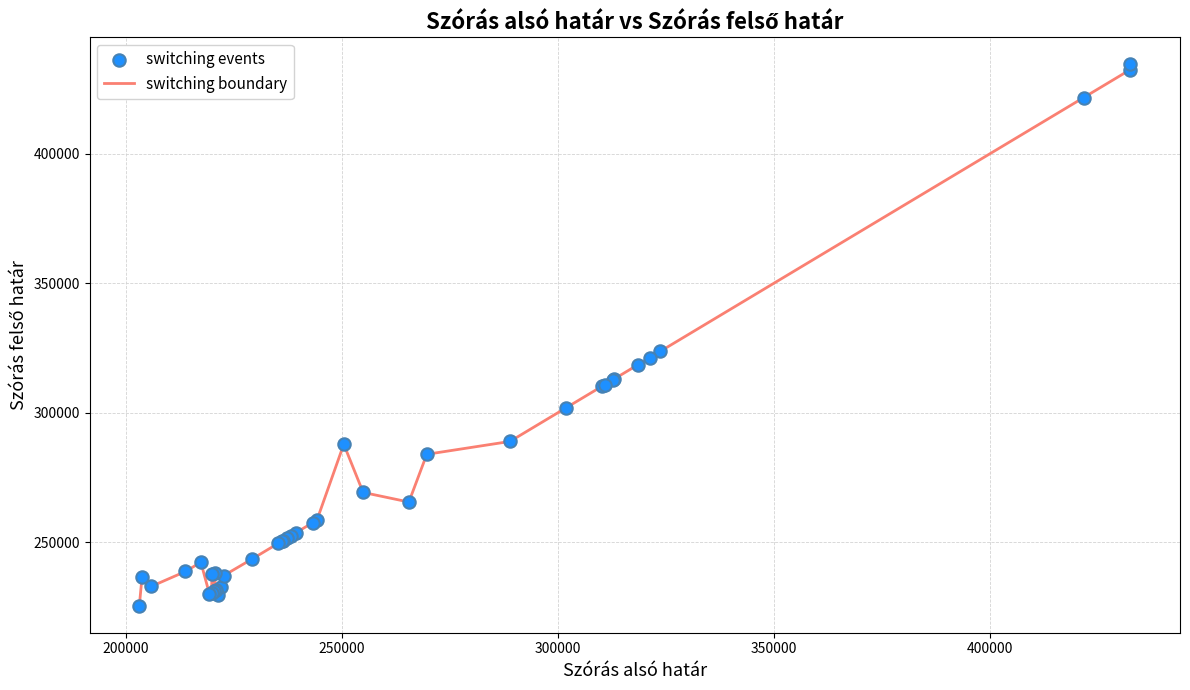

What is the smallest value displayed?

225488